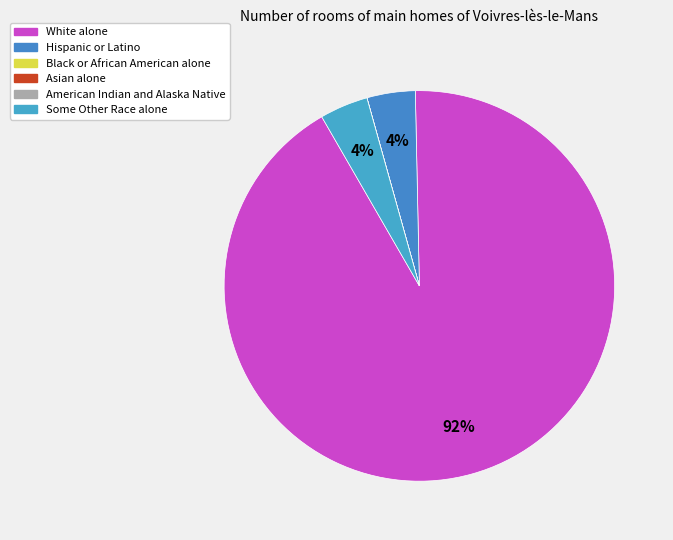

The White alone slice represents 99% of the pie. True or false?

False